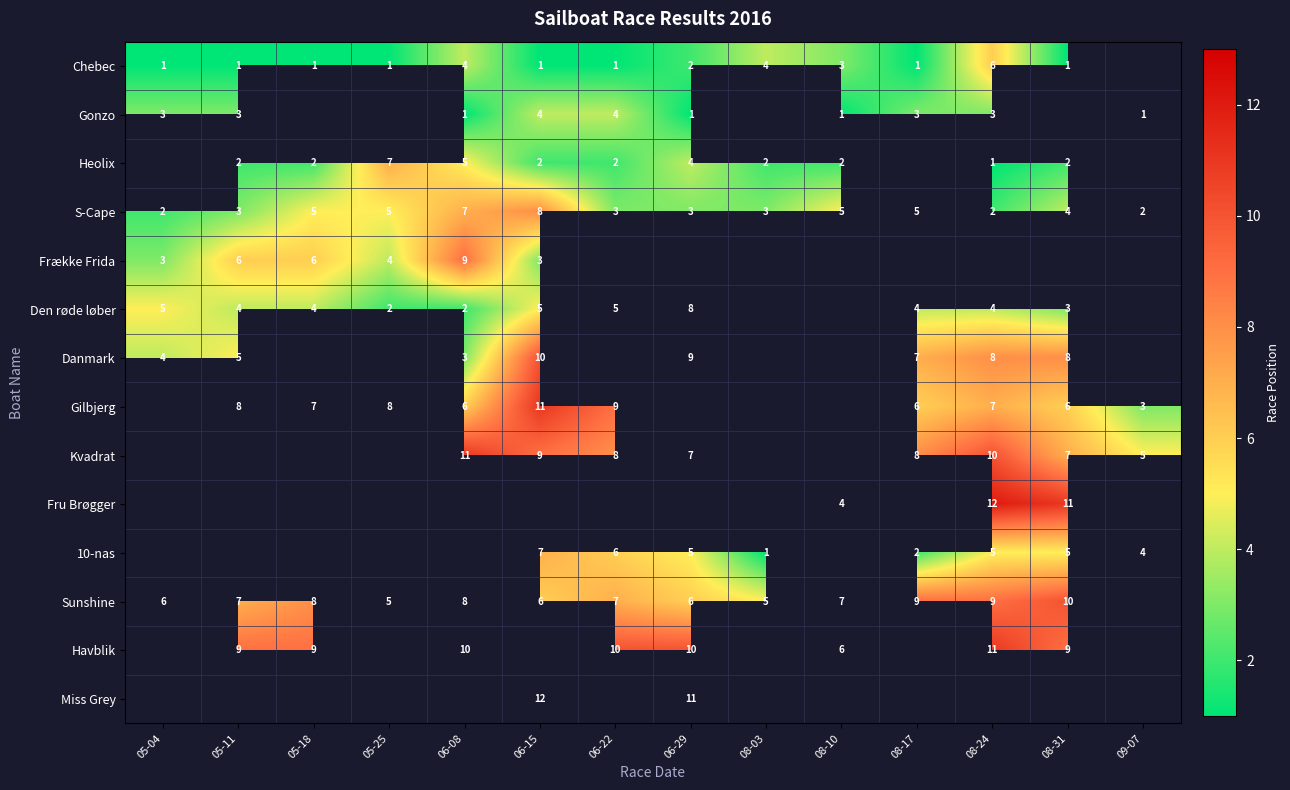

What is the difference between the maximum and second lowest values in the S-Cape series?

6